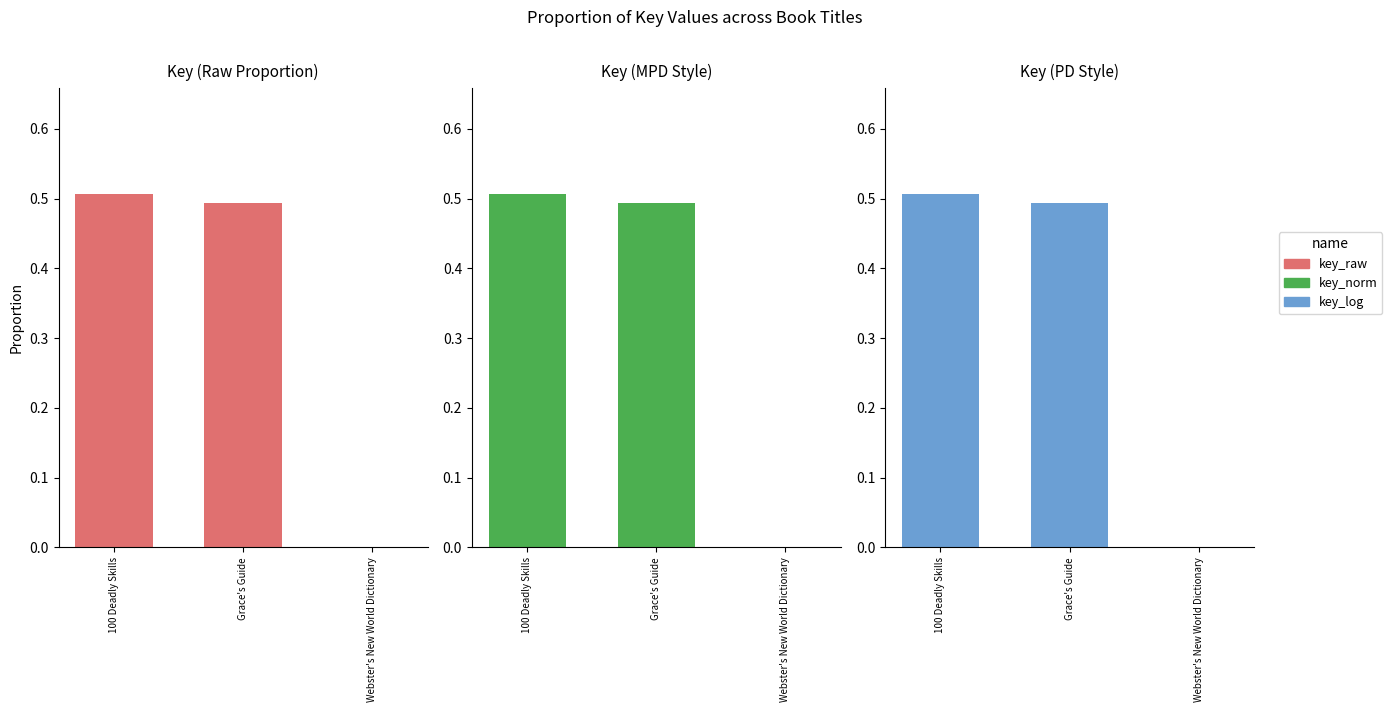

What is the label of the 3rd bar from the left?

Webster's New World Dictionary